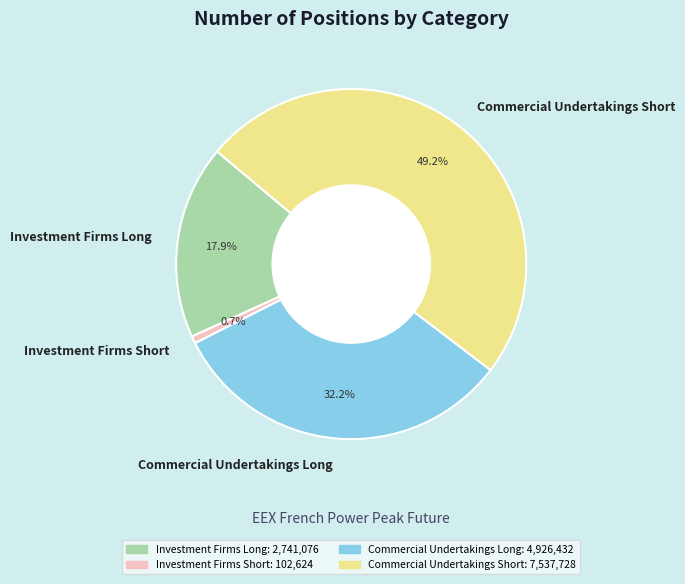

Does Commercial Undertakings Short account for over 50% of the chart?

No